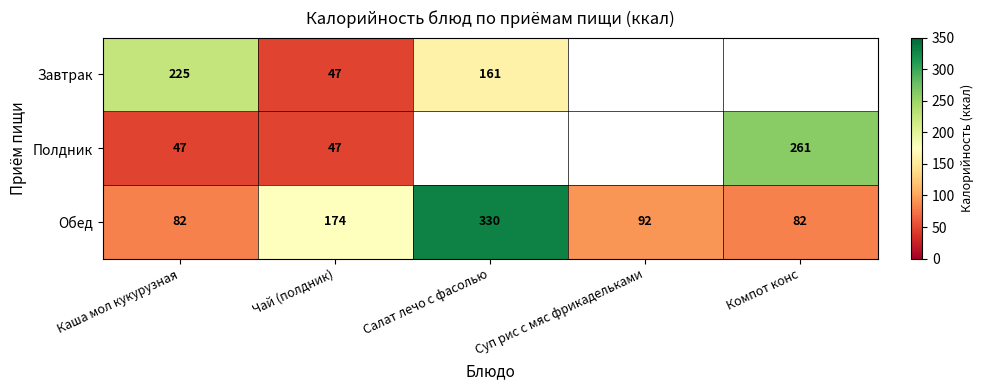

What is the spread (max minus min) of values at Салат лечо с фасолью?

169.0